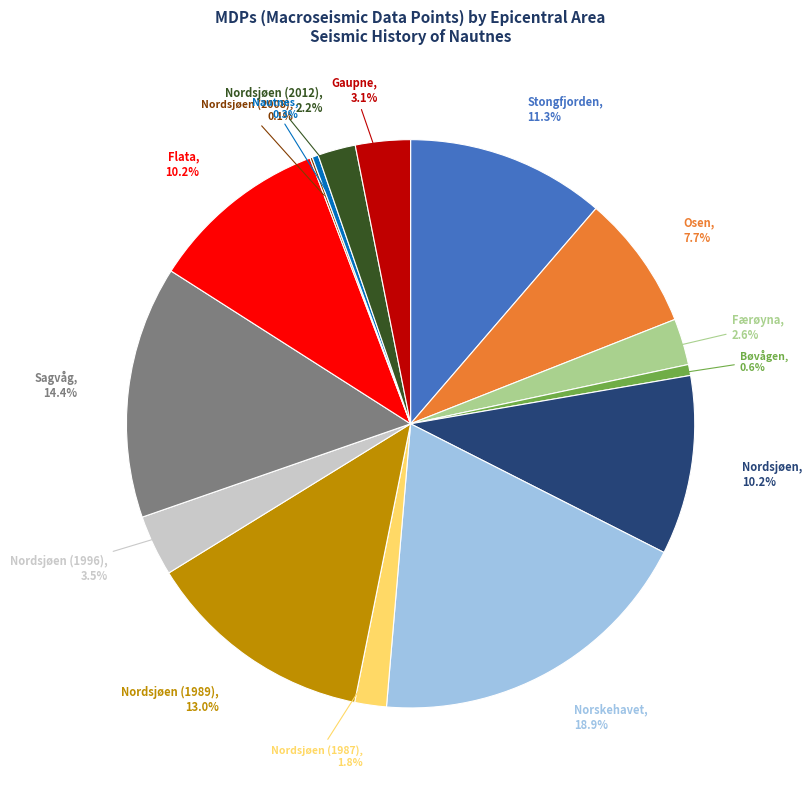

Does any single category account for the majority?

No